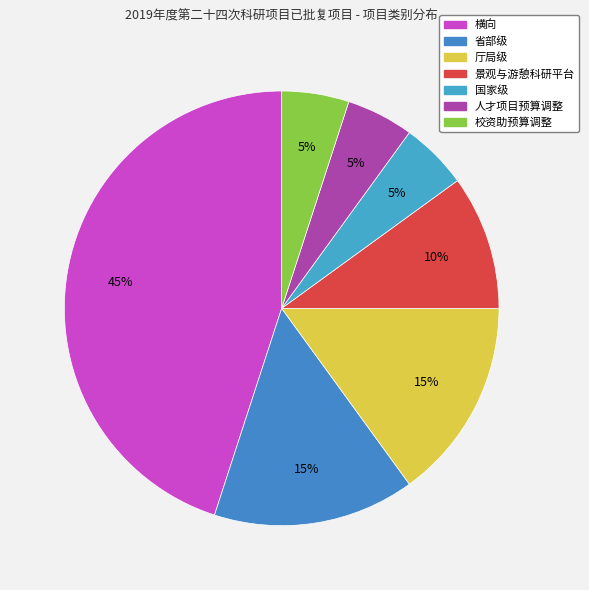

How many segments does this pie chart have?

7